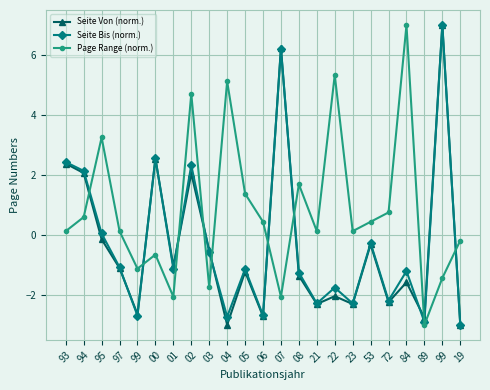

Is this an area chart (filled region under the line)?

No